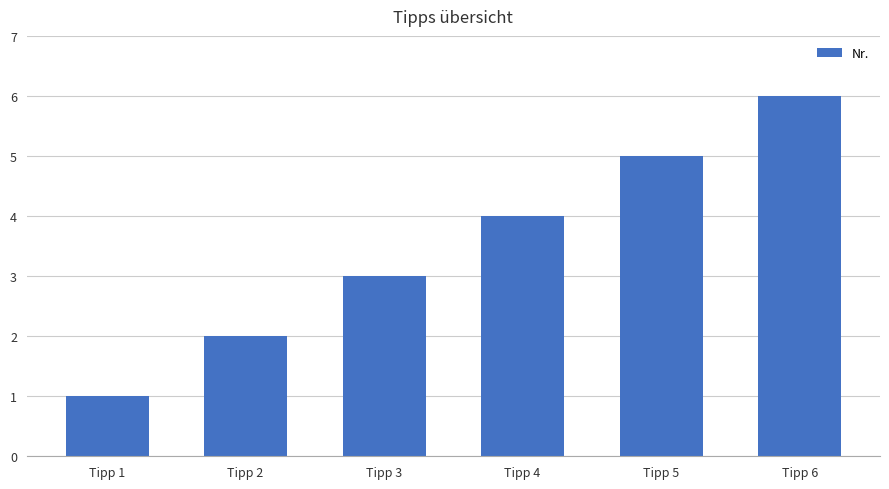

Rank the categories by value from highest to lowest.

Tipp 6, Tipp 5, Tipp 4, Tipp 3, Tipp 2, Tipp 1